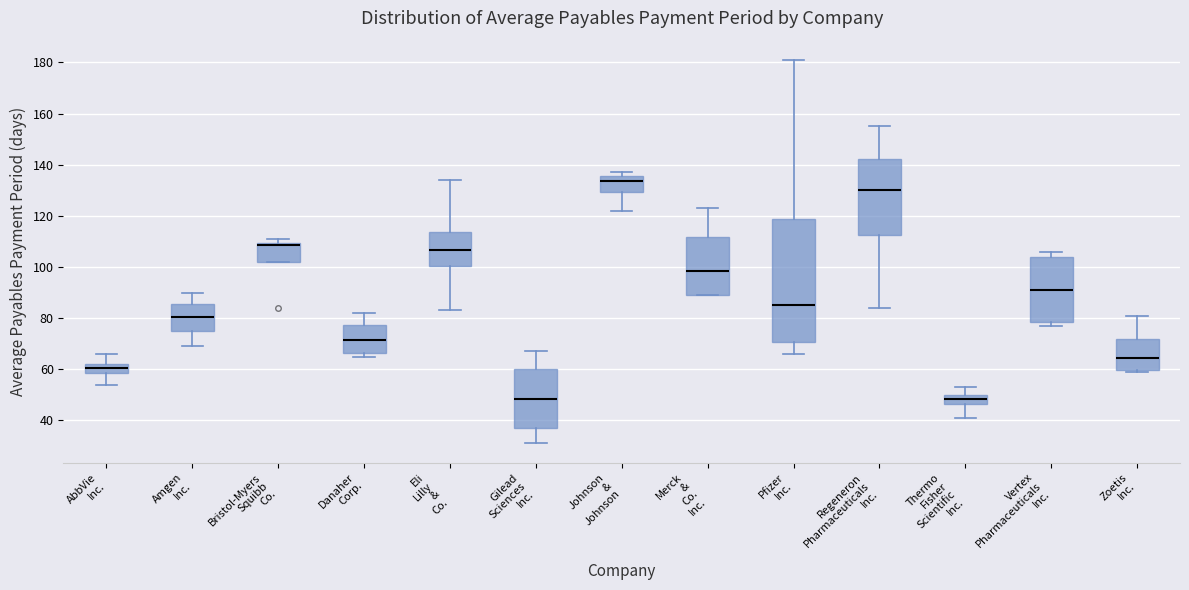

Which box is the tallest, from its lower edge to its upper edge?

Pfizer Inc.